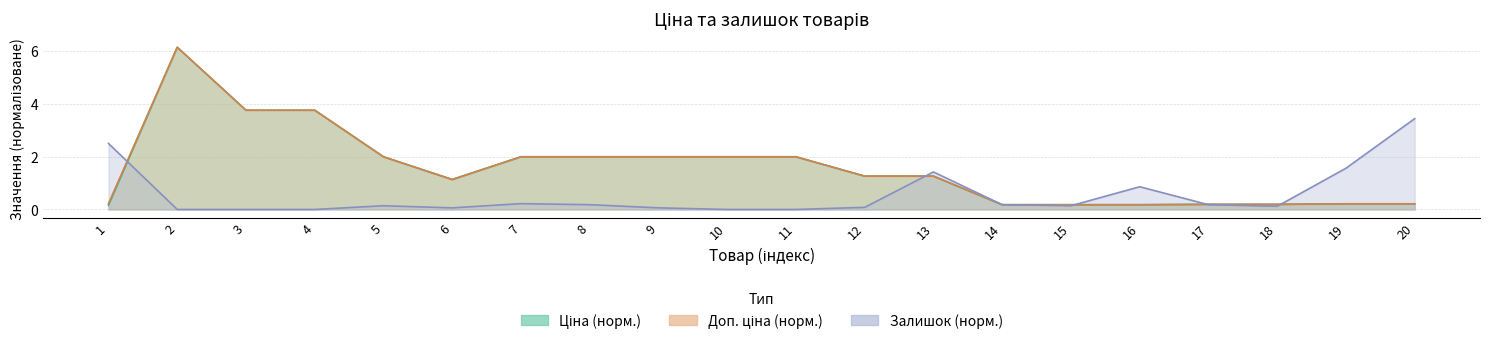

At which label is Доп. ціна closest to 3?

3